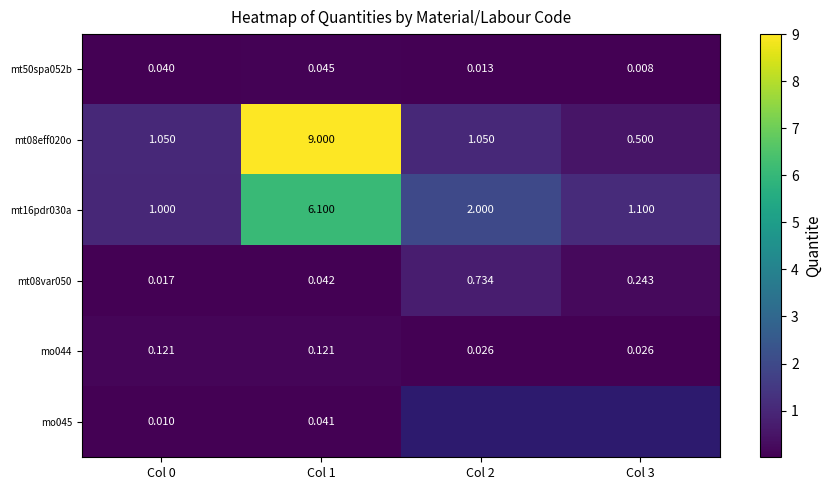

What is the sum of all mt08var050 values?

1.0